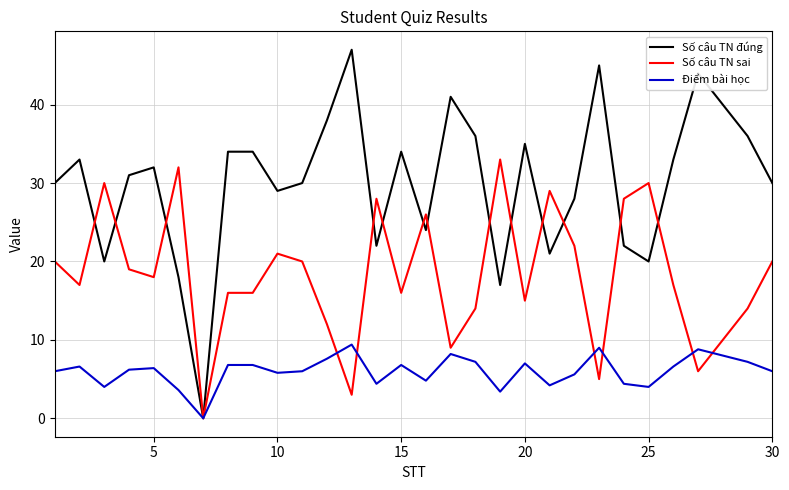

Which series has the largest range (max minus min)?

Số câu TN đúng